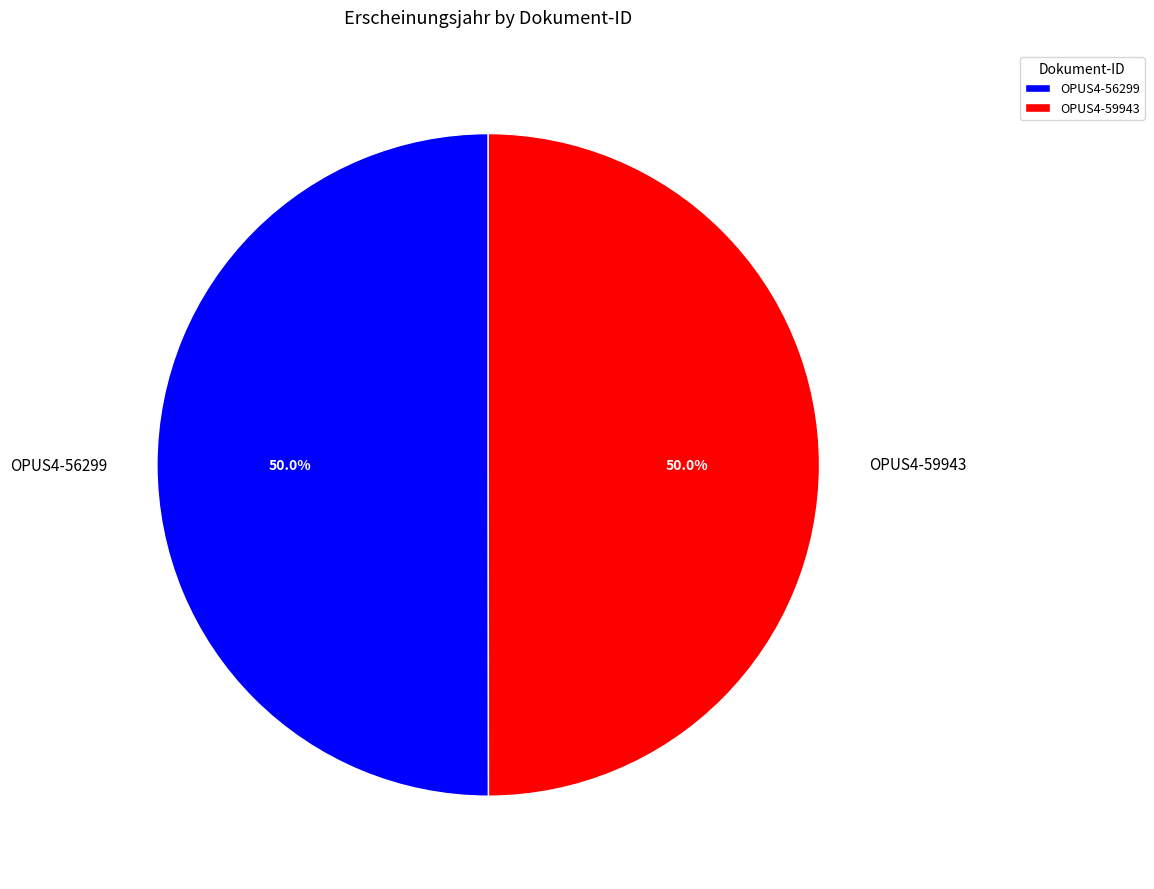

What is the ratio of the value at OPUS4-59943 to the value at OPUS4-56299?

1.0